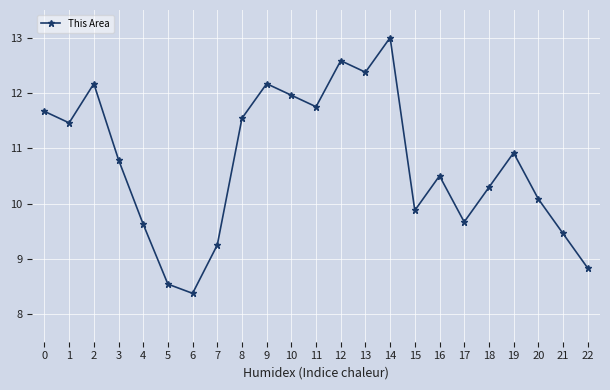

What is the smallest value displayed?

8.4